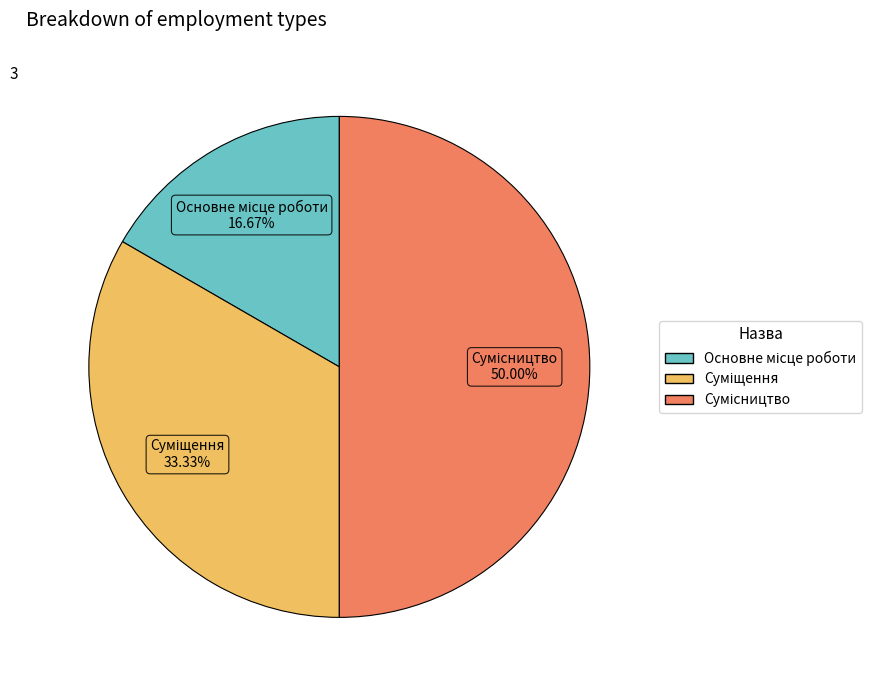

To the nearest percent, what is the difference between the largest and smallest slice percentages?

33%